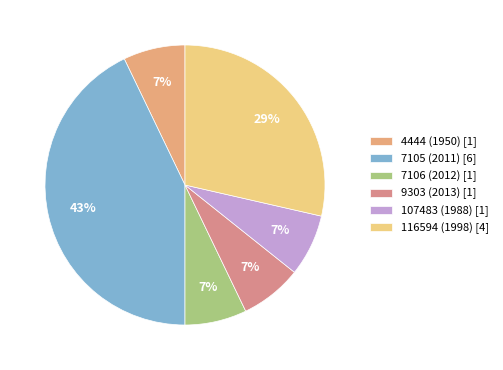

How many segments does this pie chart have?

6